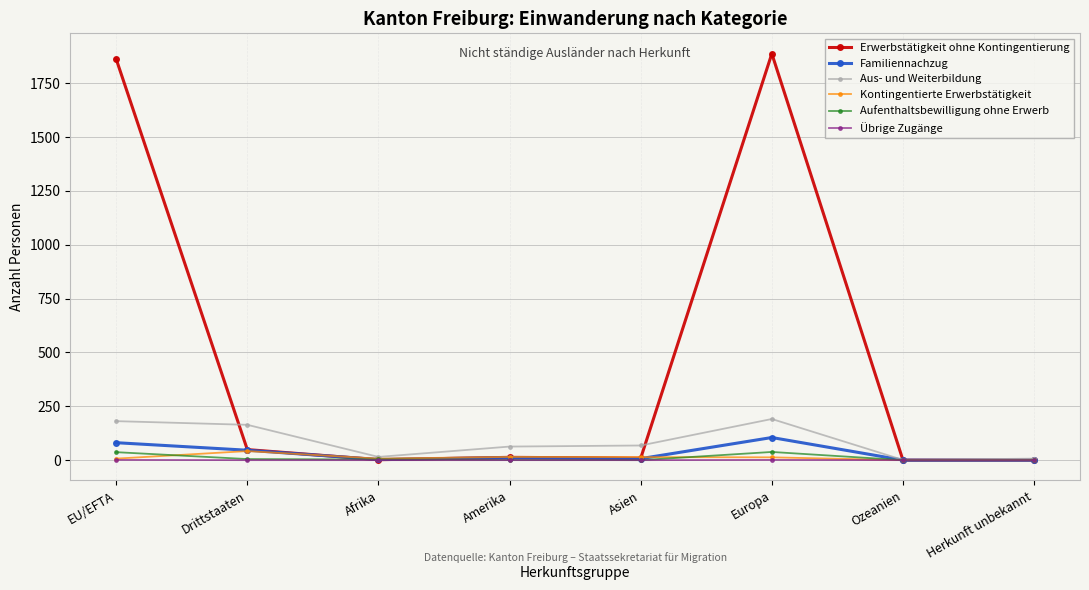

What is the difference between the maximum and minimum values in the Kontingentierte Erwerbstätigkeit series?

42